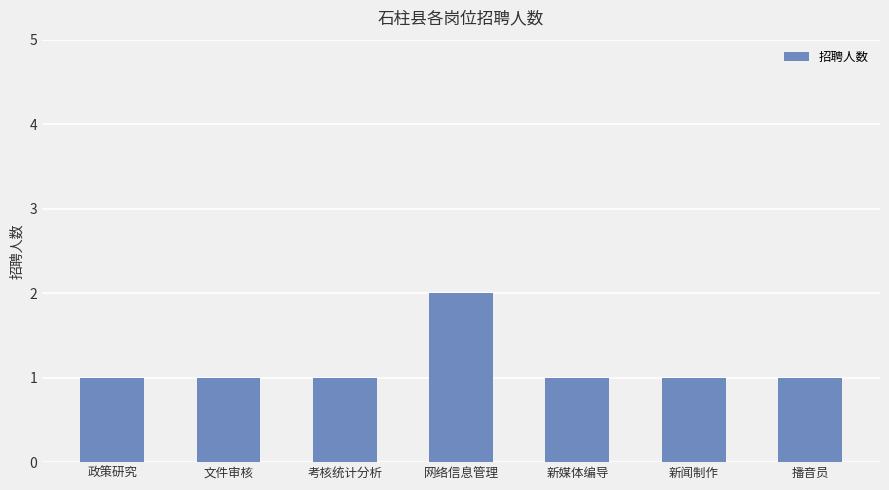

What is the smallest value displayed?

1